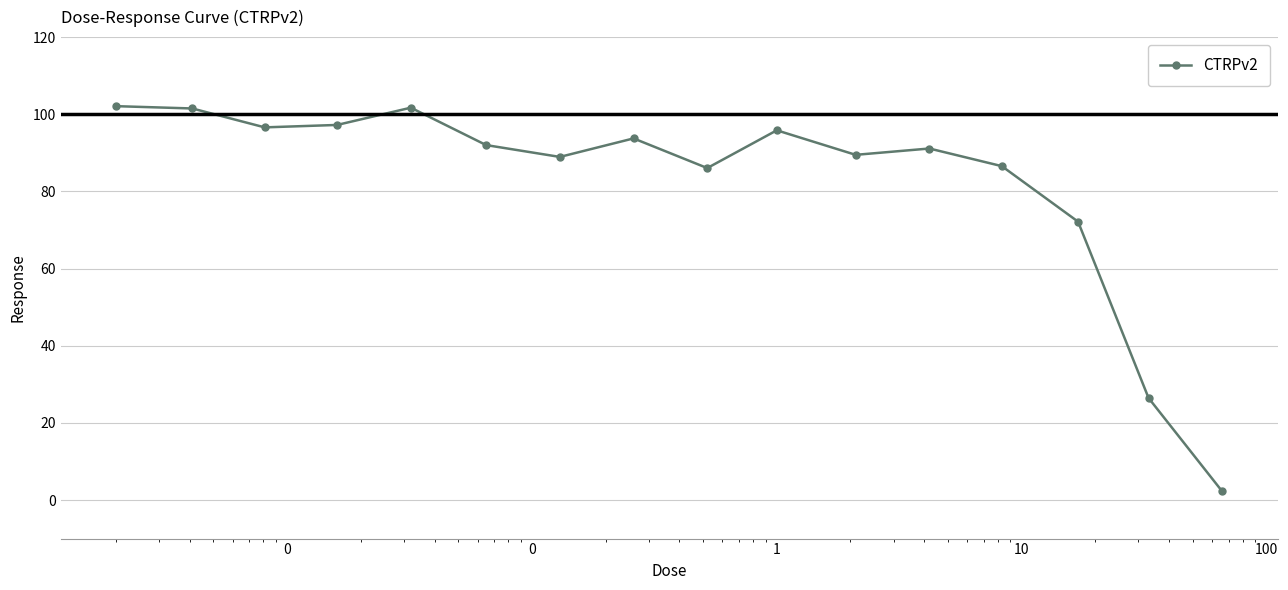

What is the difference between the maximum and second lowest values?

75.7